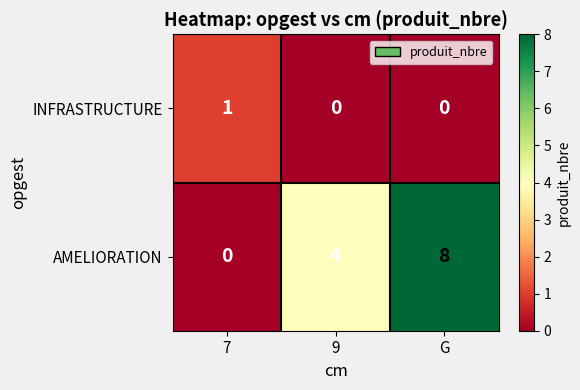

What is the total value across all series at 7?

1